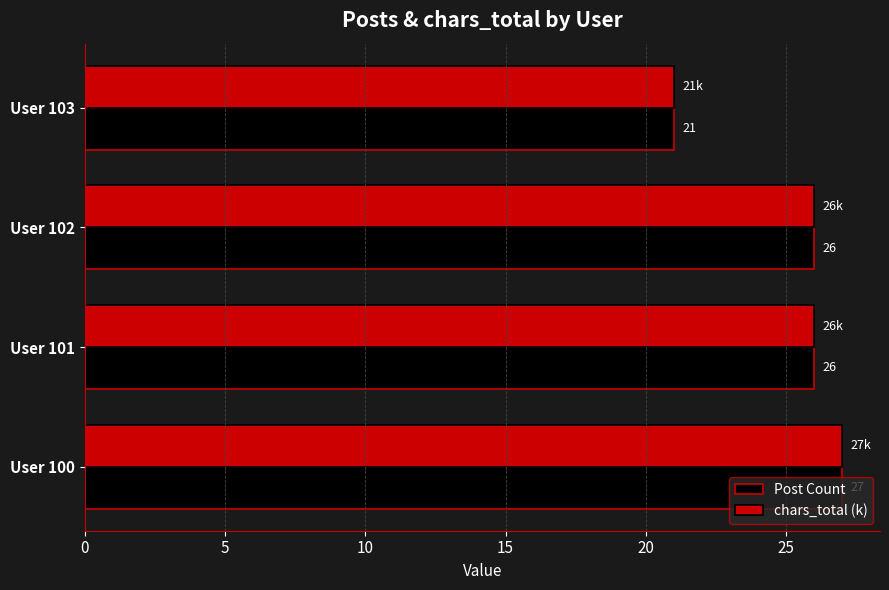

What is the sum of all Post Count values?

100